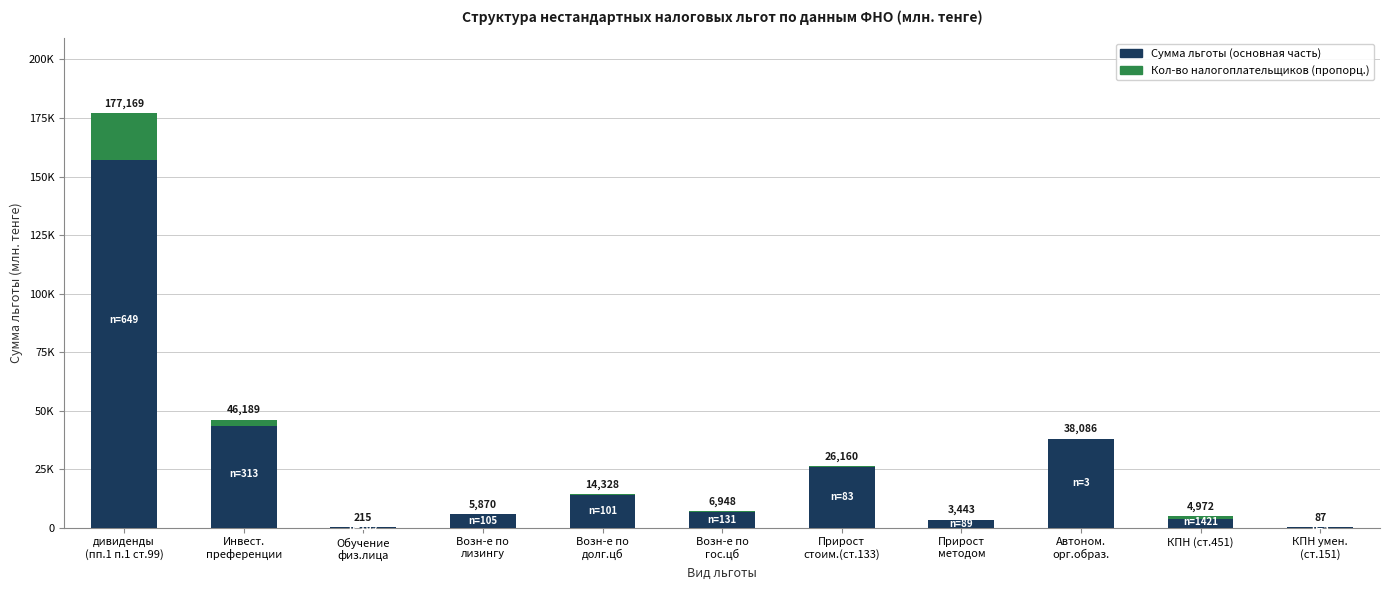

Is it true that Сумма льготы (основная) equals 156939.6 at дивиденды
(пп.1 п.1 ст.99)?

True